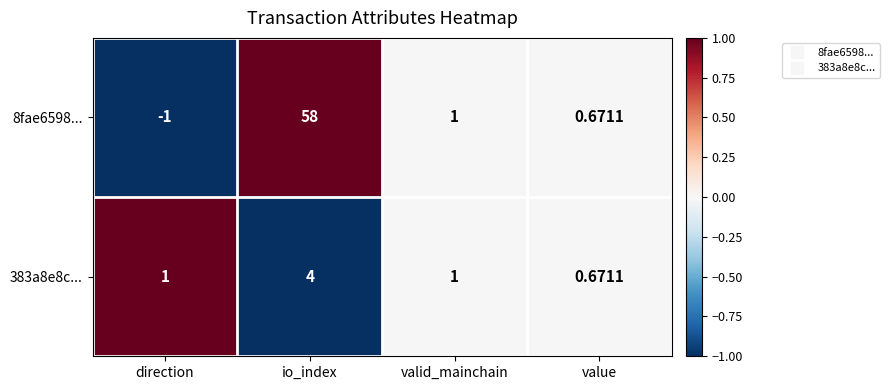

At which category is the sum across all series the highest?

io_index